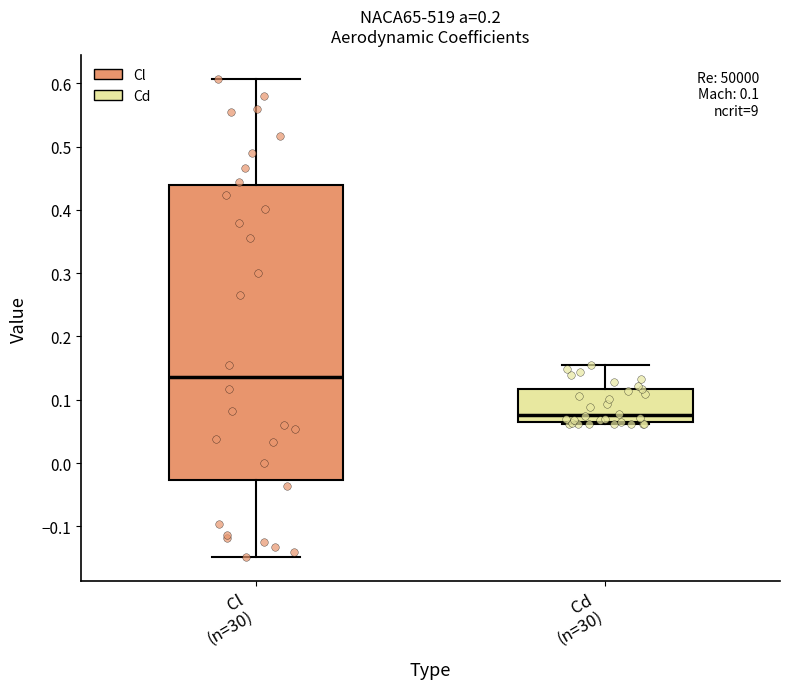

Which box is the tallest, from its lower edge to its upper edge?

Cl (n=30)